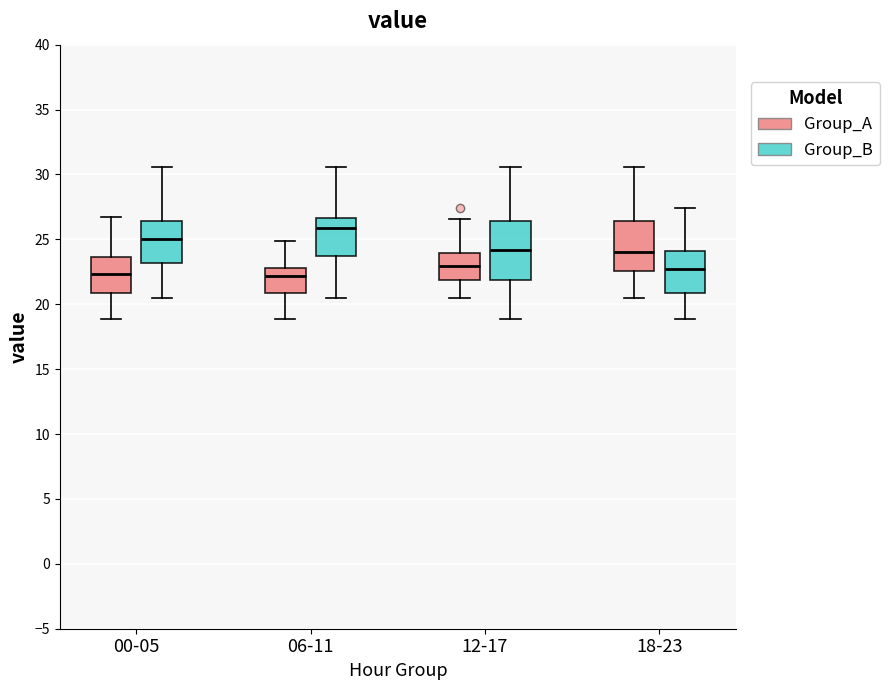

Which box is the tallest, from its lower edge to its upper edge?

12-17 (Group_B)